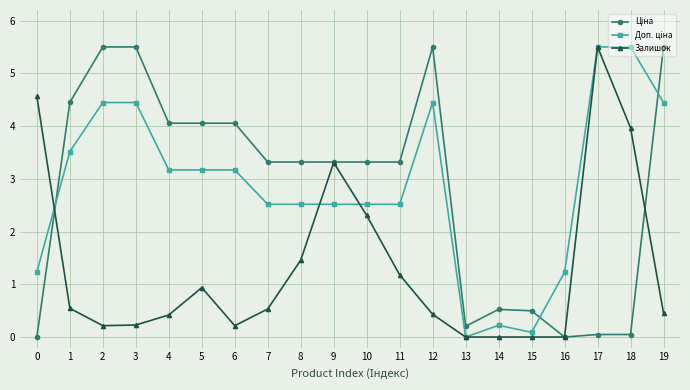

The value of Залишок at 6 is 0.2. True or false?

True